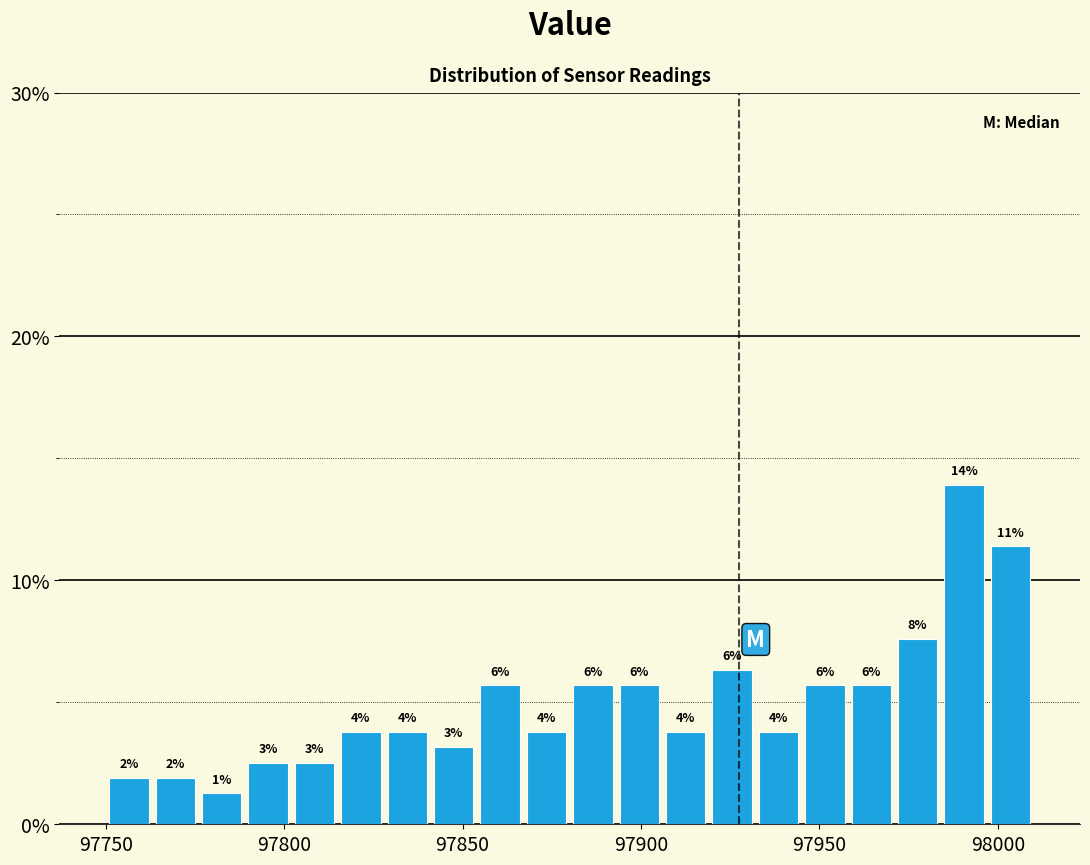

Around what value on the x-axis is the tallest bar? Give the approximate position of its centre, as read against the axis.

97990